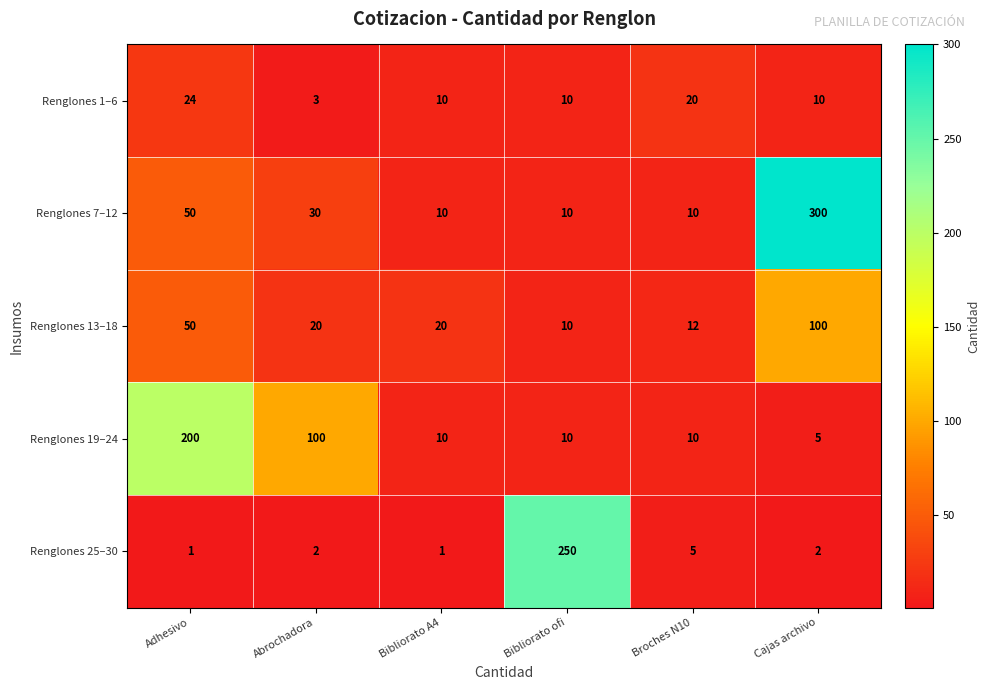

What is the sum of all Renglones 25–30 values?

261